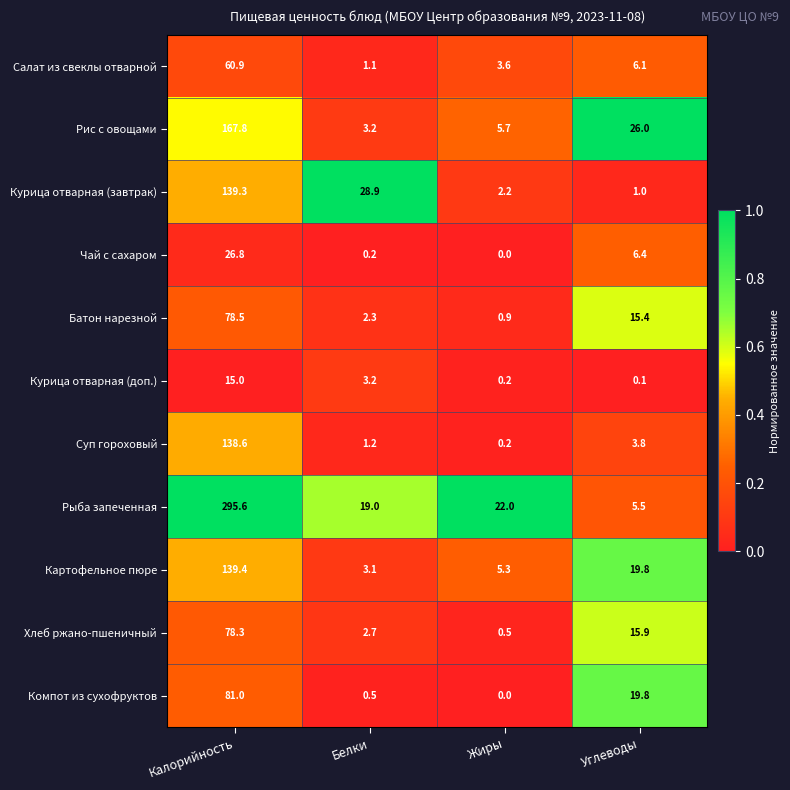

What is the difference between the second highest and second lowest values in the Картофельное пюре series?

14.5